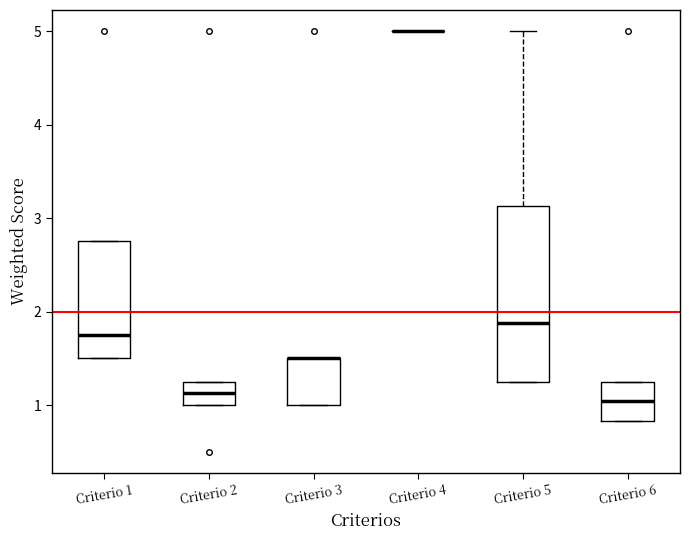

Reading left to right, read every box against the y-axis: the position of its median line, the range the box covers, and the ends of its whiskers. The values are not printed on the chart, so give them approximately, as read against the axis.

Criterio 1: median 1.8, box 1.5 to 2.8, whiskers 1.5 to 2.8
Criterio 2: median 1.1, box 1.0 to 1.3, whiskers 1.0 to 1.3
Criterio 3: median 1.5 (drawn on the box's upper edge), box 1.0 to 1.5, whiskers 1.0 to 1.5
Criterio 4: box collapsed to a line at 5.0, whiskers 5.0 to 5.0
Criterio 5: median 1.9, box 1.3 to 3.1, whiskers 1.3 to 5.0
Criterio 6: median 1.0, box 0.8 to 1.3, whiskers 0.8 to 1.3